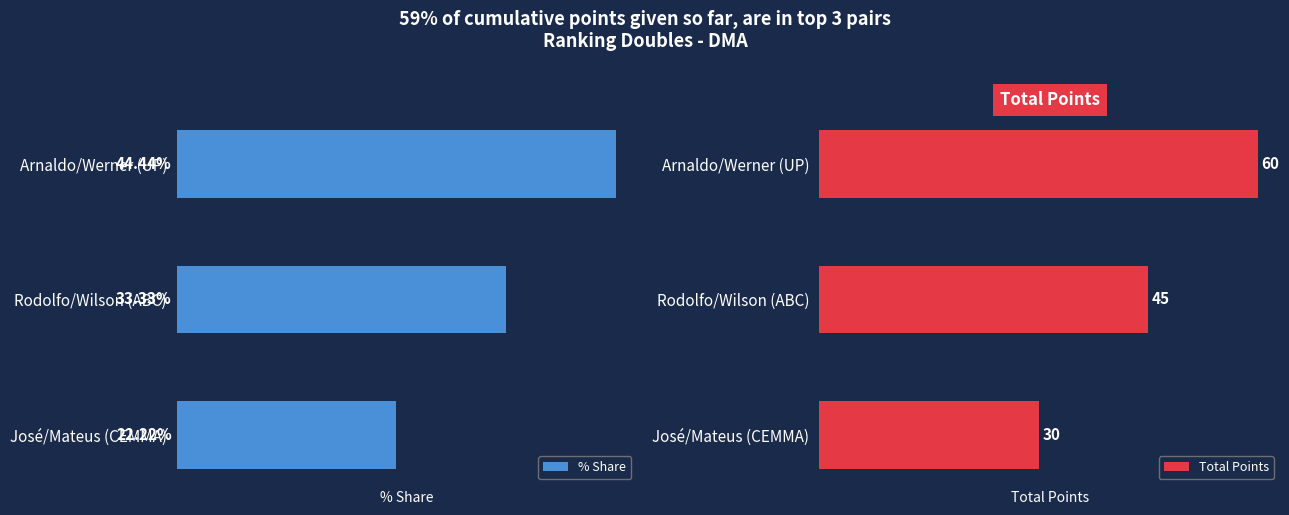

How many data points in % Share are above 33?

2